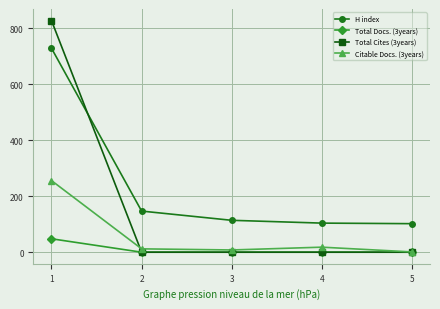

The value of Total Cites (3years) at 4 is 0. True or false?

True